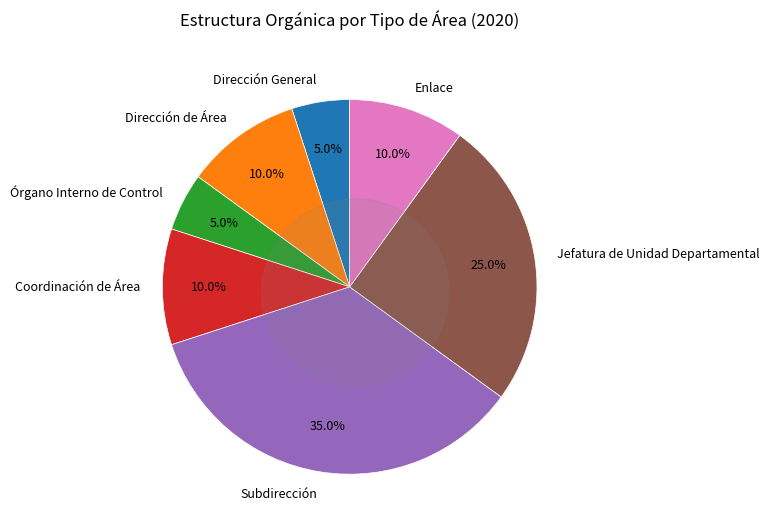

How many segments does this pie chart have?

6